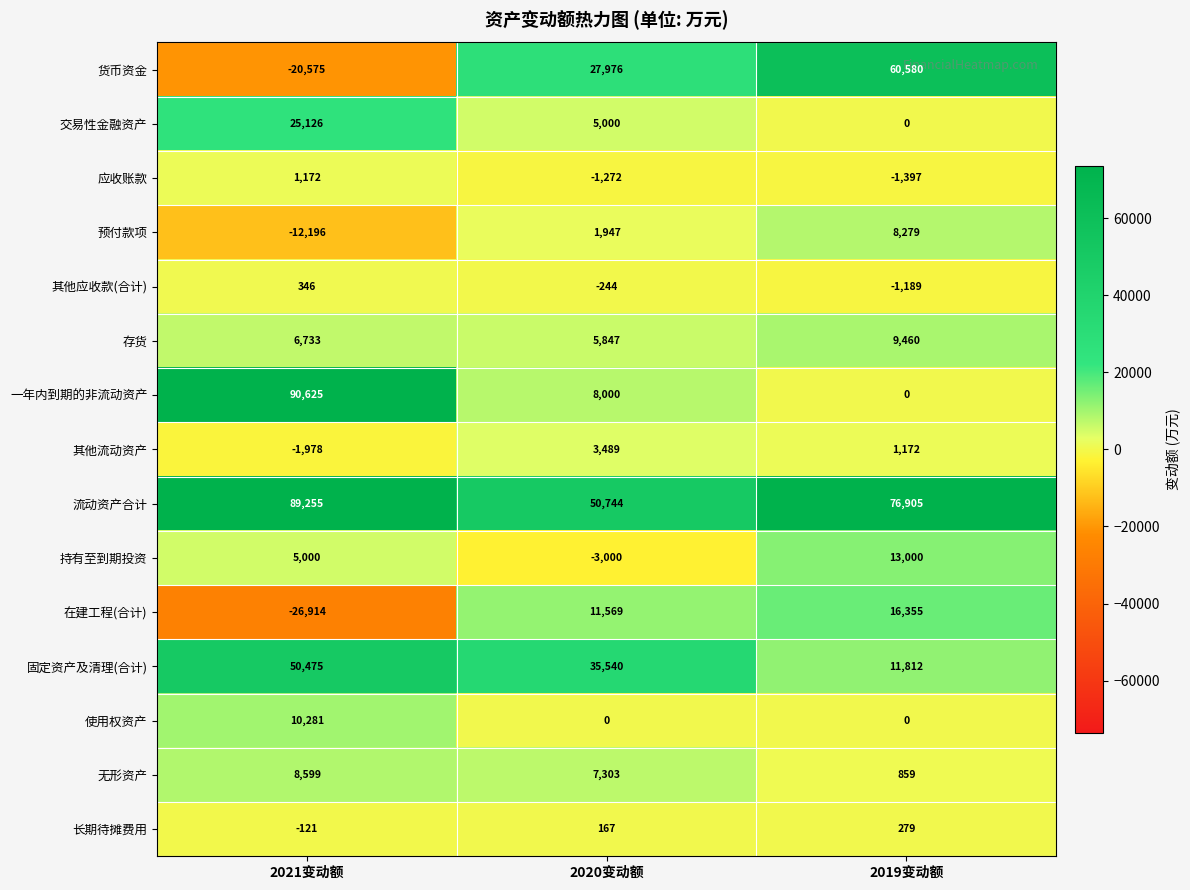

The value of 固定资产及清理(合计) at 2020变动额 is 35540. True or false?

True